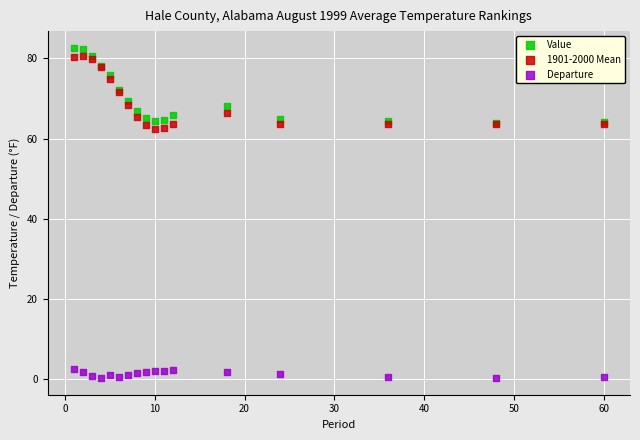

What are all the series names shown in the legend?

Value, 1901-2000 Mean, Departure